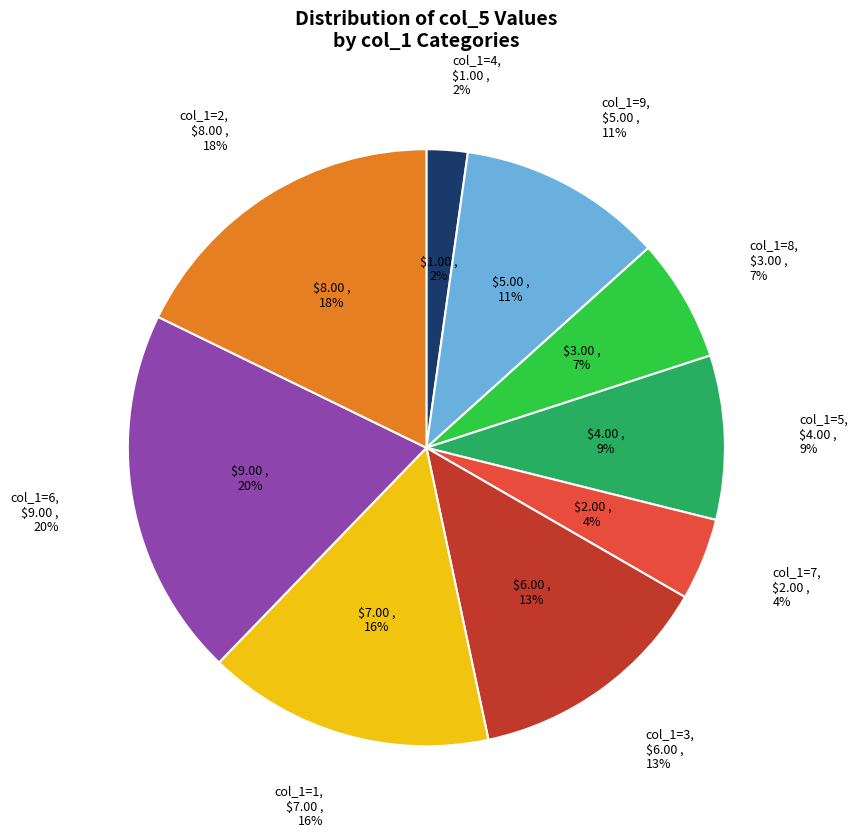

Does 4 account for over 50% of the chart?

No